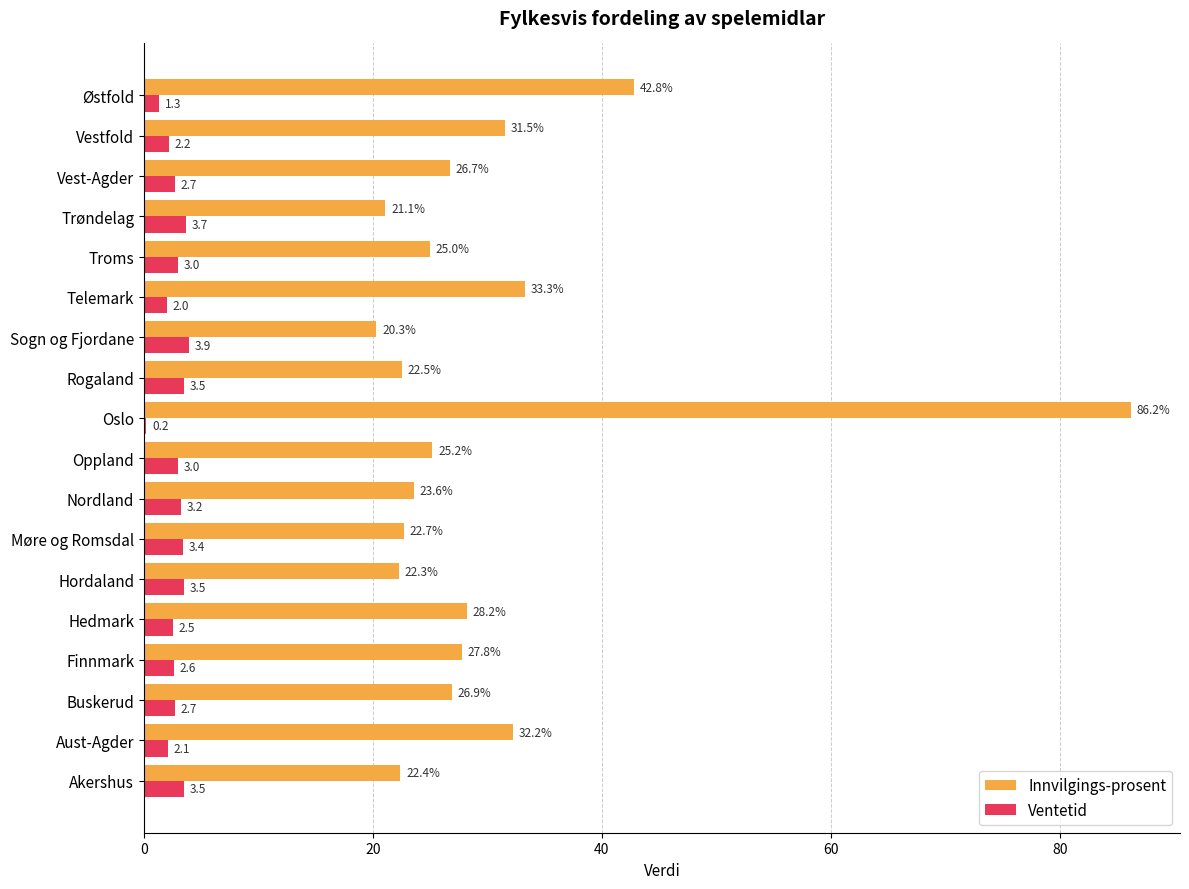

Which series changed the most between Oslo and Trøndelag?

Innvilgings-prosent